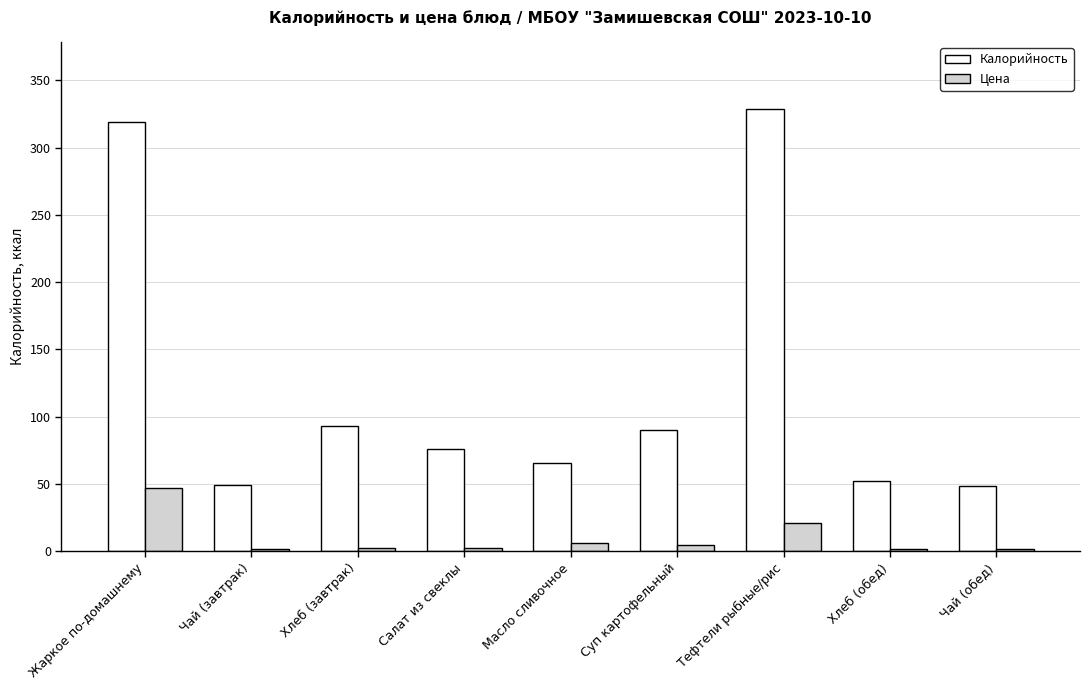

Is the value of Цена at Чай (обед) greater than the value of Калорийность at Чай (обед)?

No